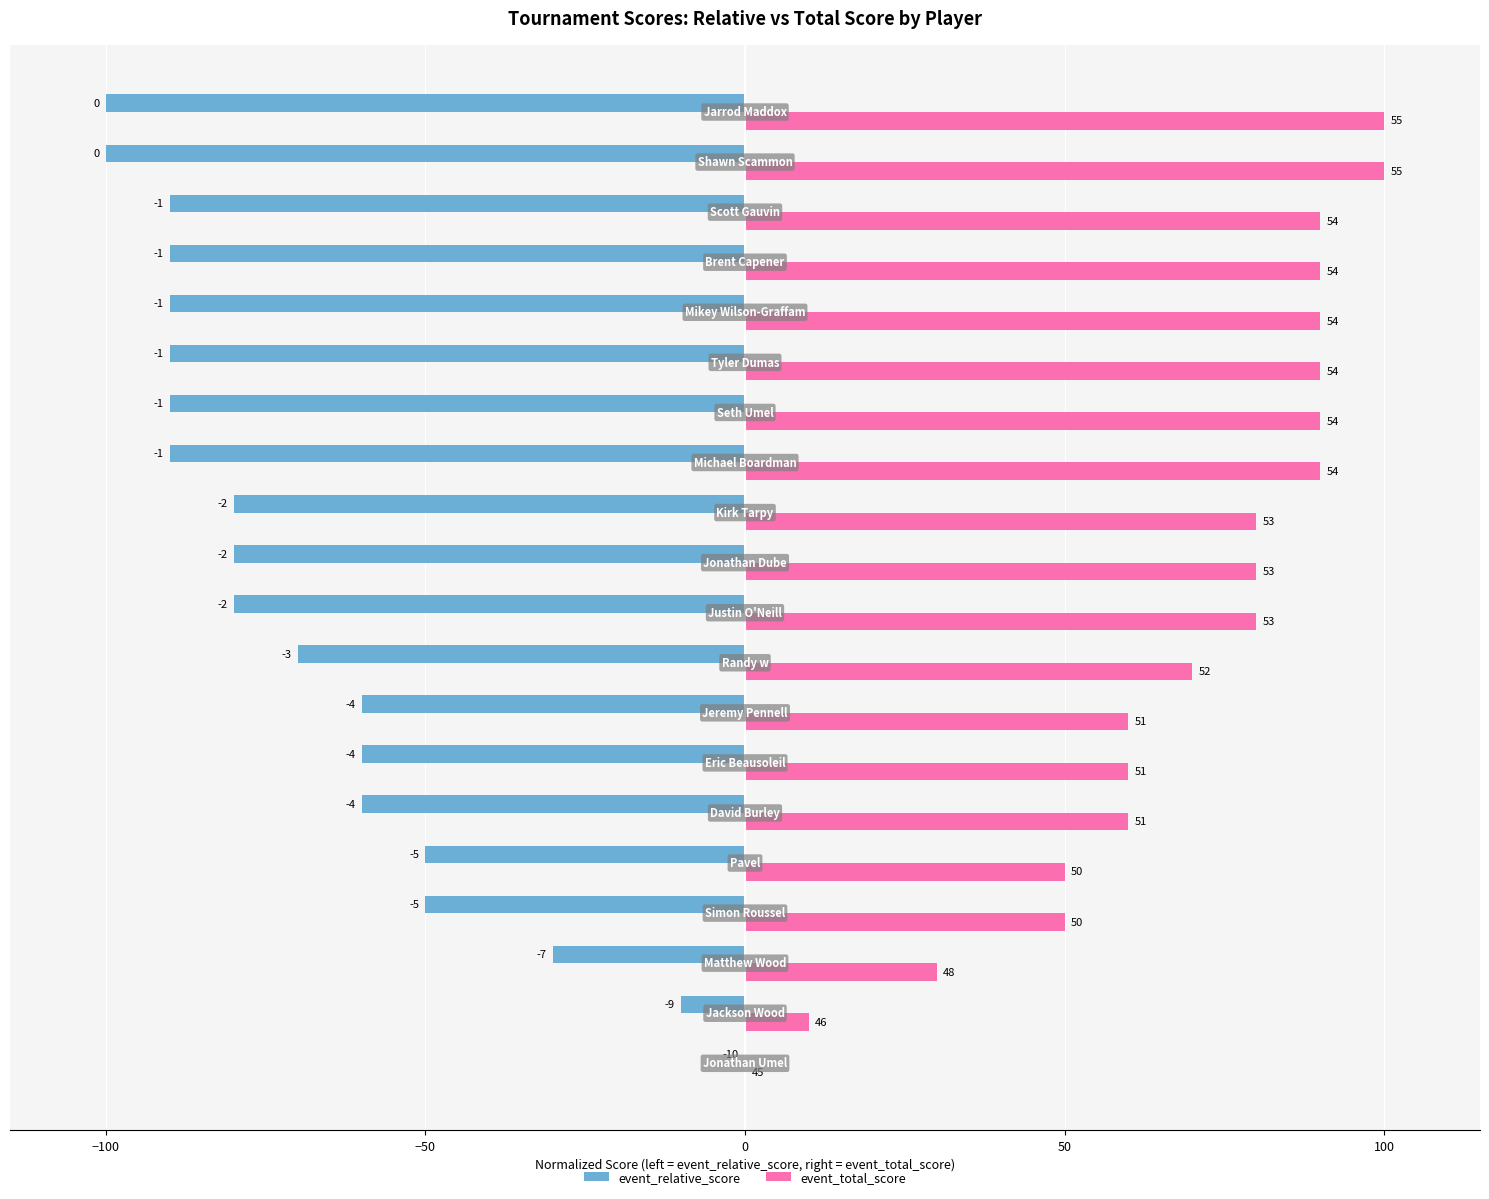

Reading left to right, extract all data points from this chart.

event_relative_score: 0	-10	-30	-50	-50	-60	-60	-60	-70	-80	-80	-80	-90	-90	-90	-90	-90	-90	-100	-100
event_total_score: 0	10	30	50	50	60	60	60	70	80	80	80	90	90	90	90	90	90	100	100